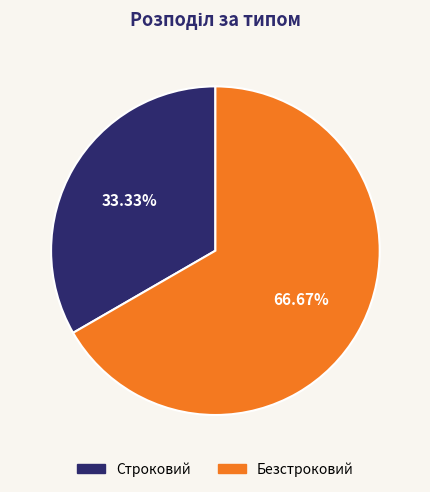

Count the number of slices in the pie.

2